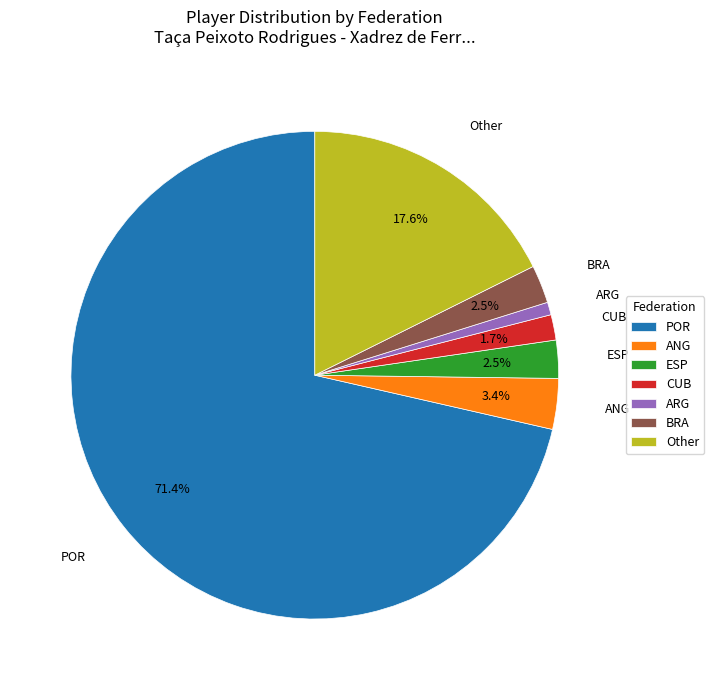

Is CUB the majority of the pie?

No